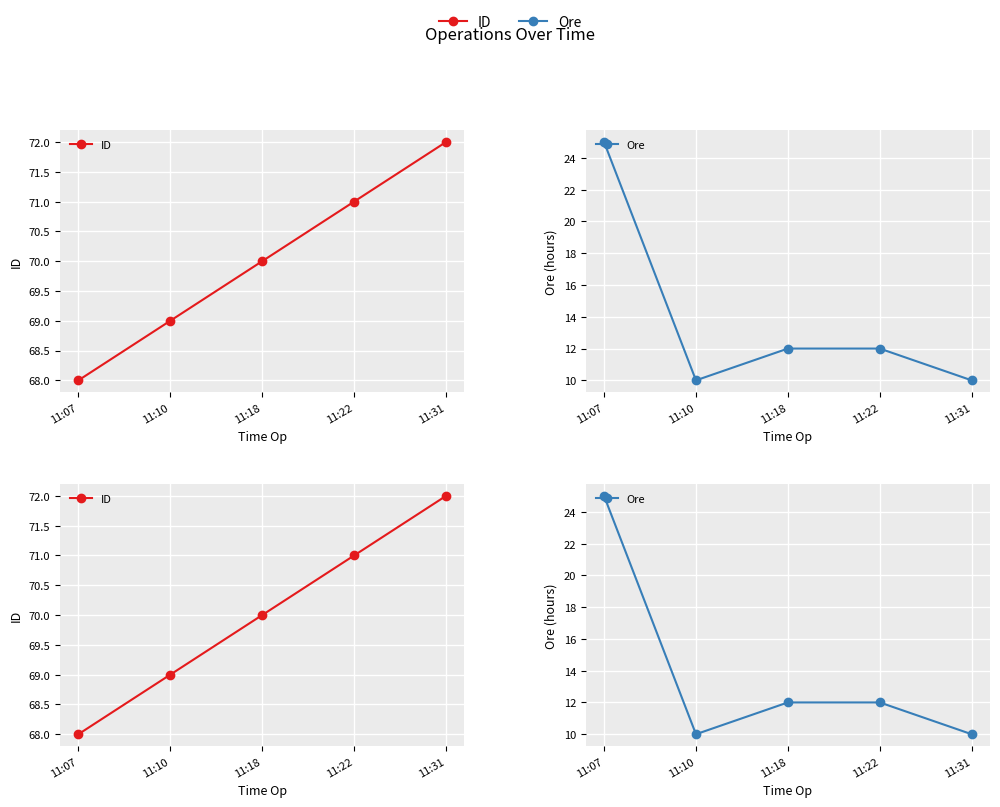

Which category has the lowest value across all series?

11:10